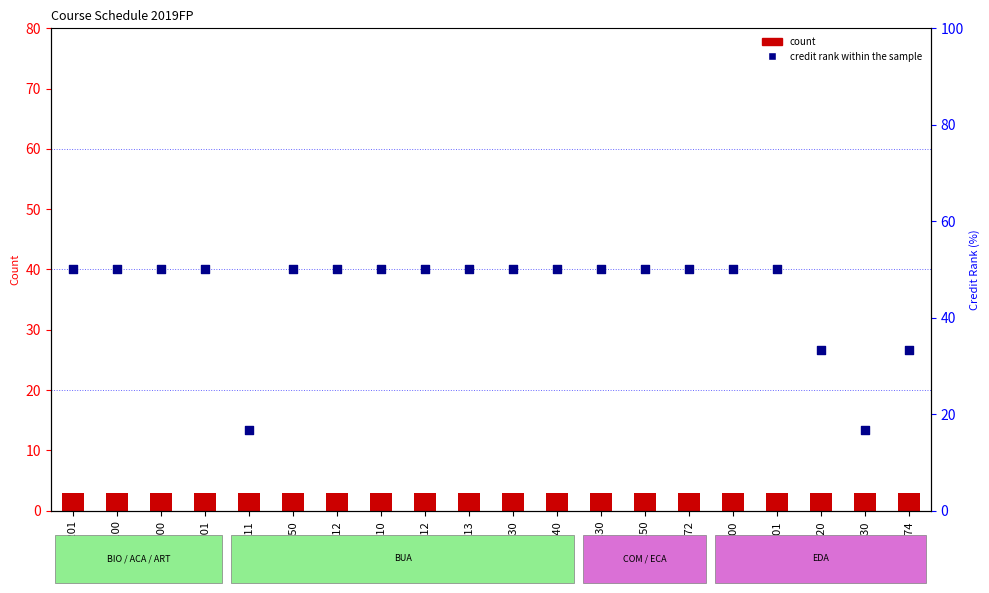

Which series has the largest total across all categories?

credit rank within sample